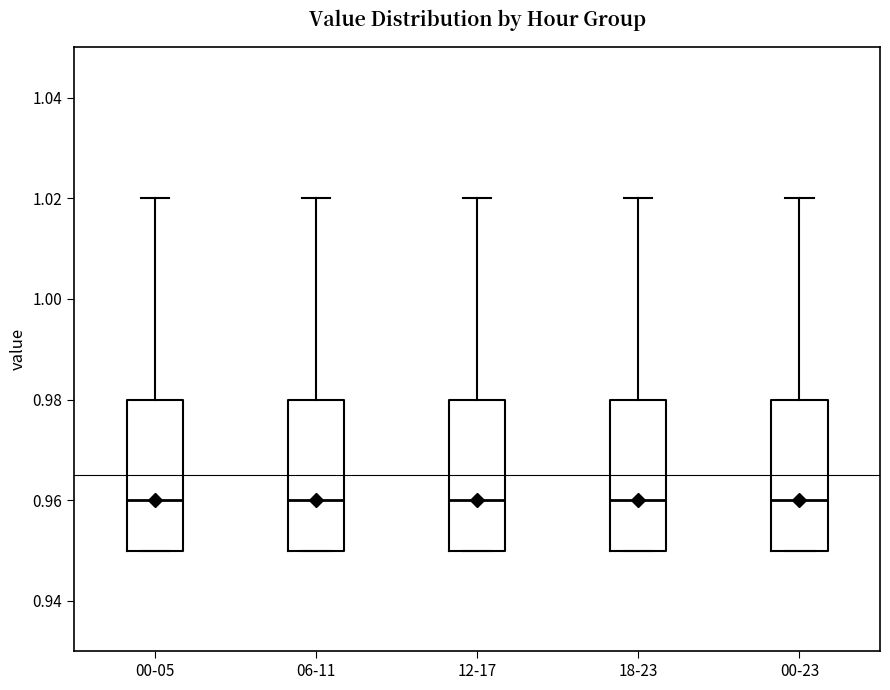

Where does the median line of the box for 18-23 sit on the y-axis? The values are not printed on the chart, so give them approximately, as read against the axis.

0.96